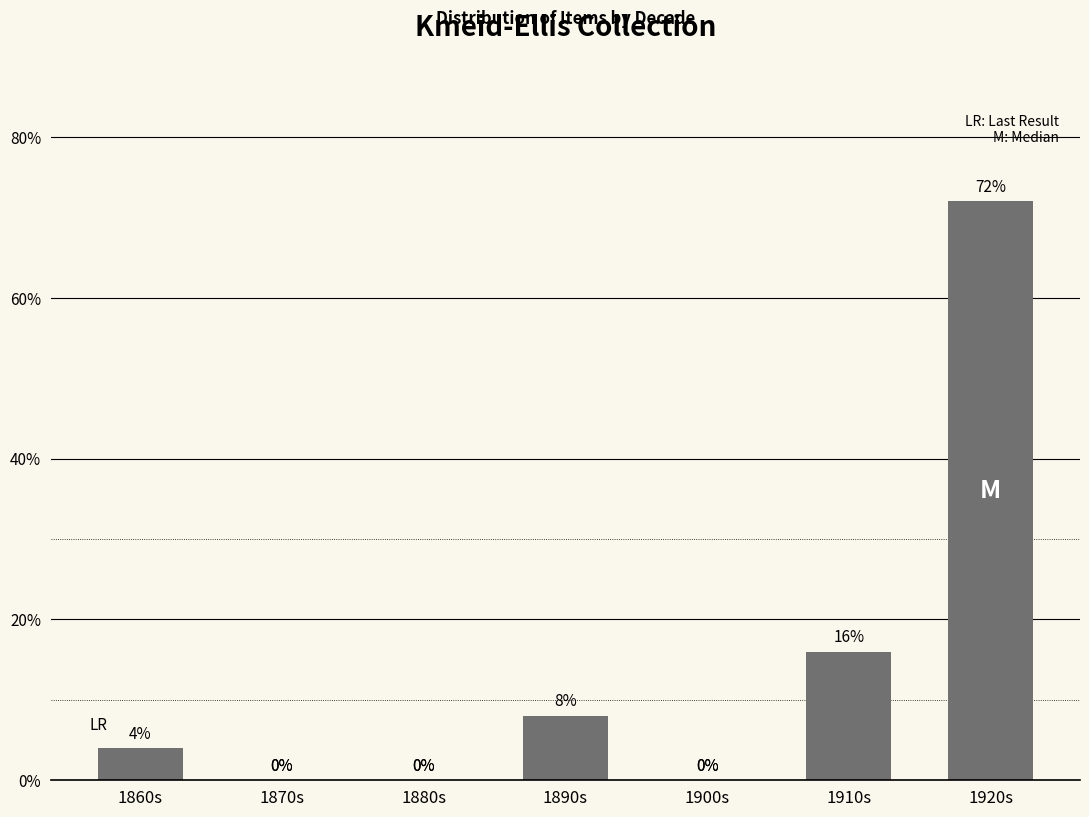

Reading left to right, extract all data points from this chart.

1860s=4	1870s=0	1880s=0	1890s=8	1900s=0	1910s=16	1920s=72